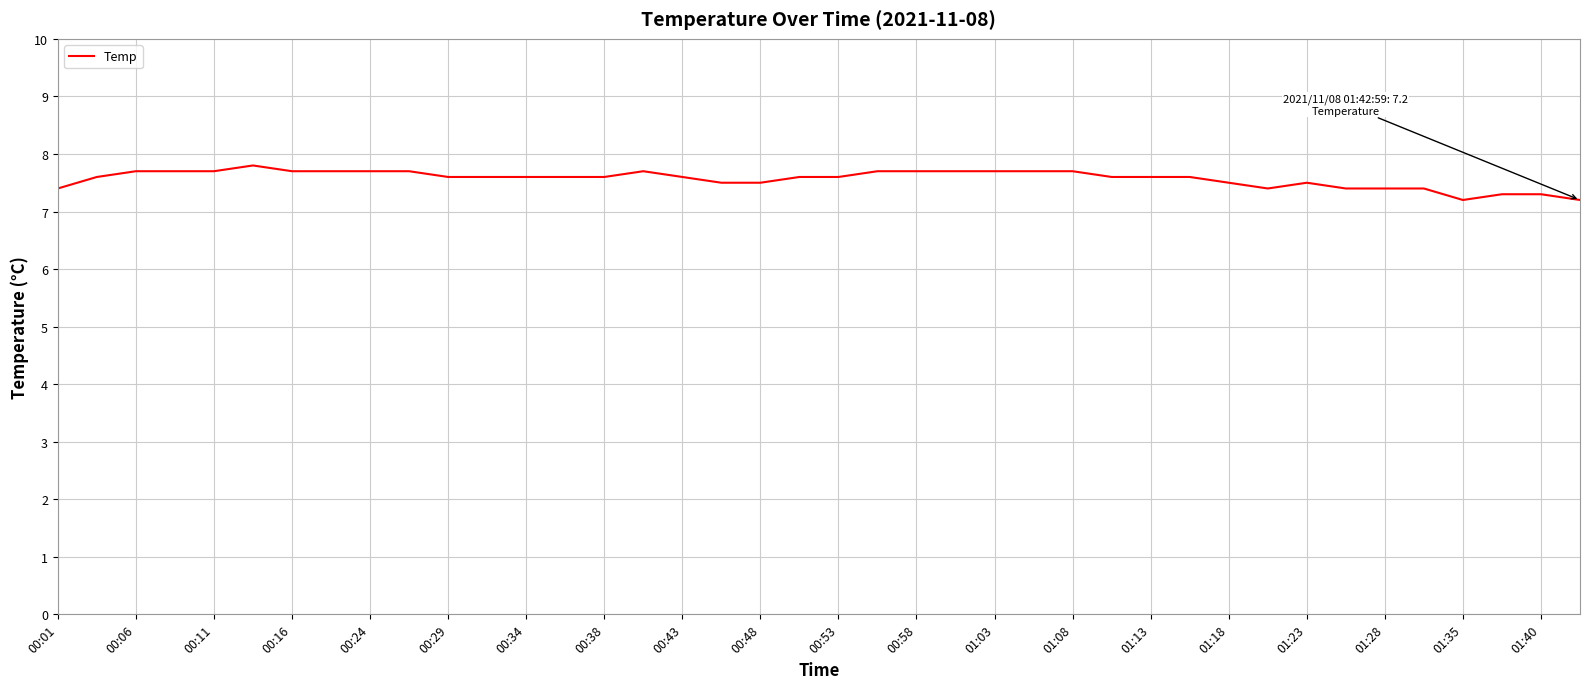

What is the maximum value shown in the chart?

7.8